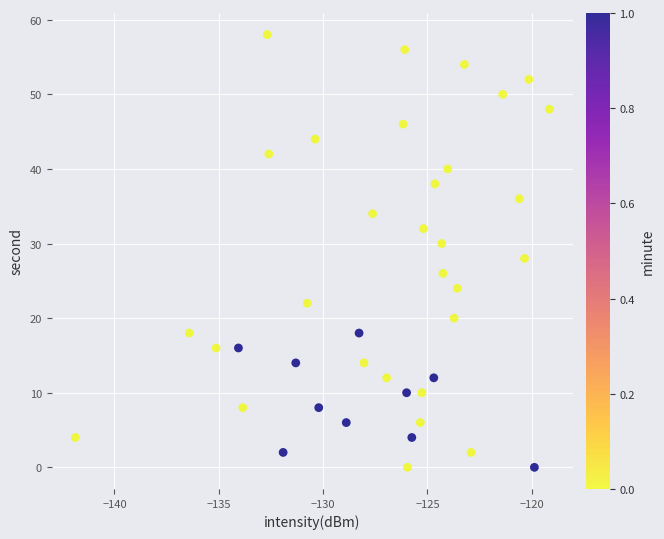

What is the range of Y values (max minus min)?

58